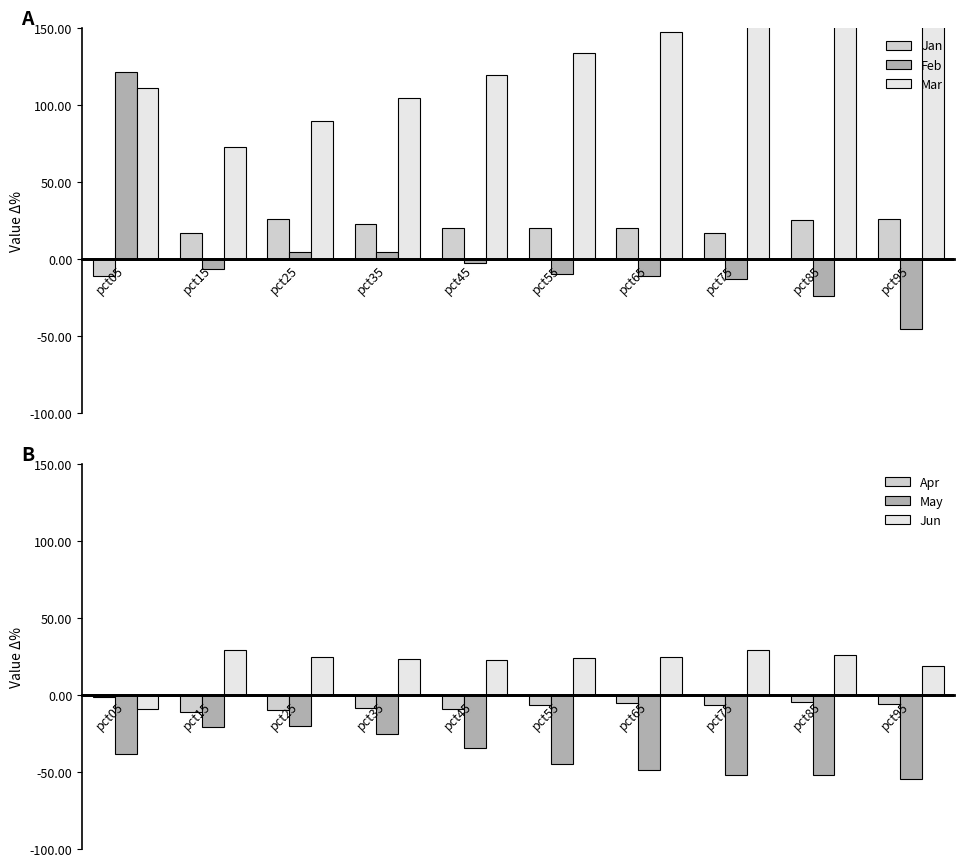

What is the smallest value displayed?

-54.8